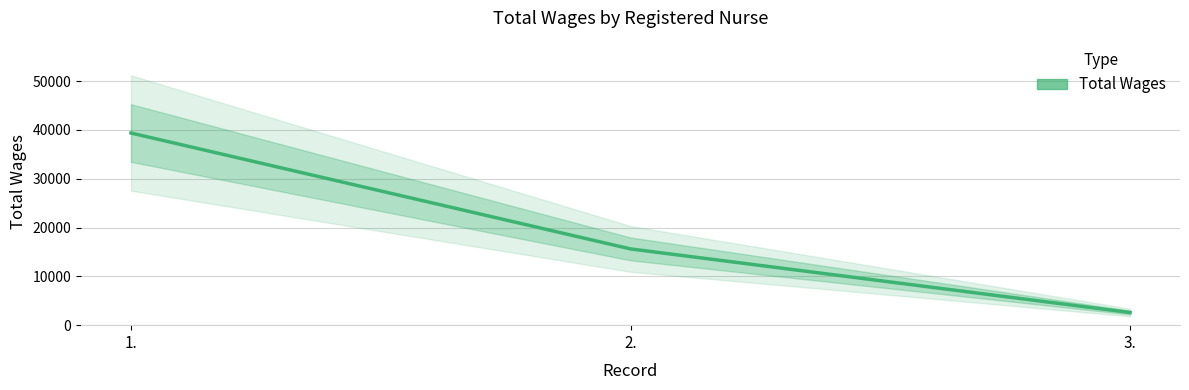

Read the value at 1., to the nearest 100.

39400